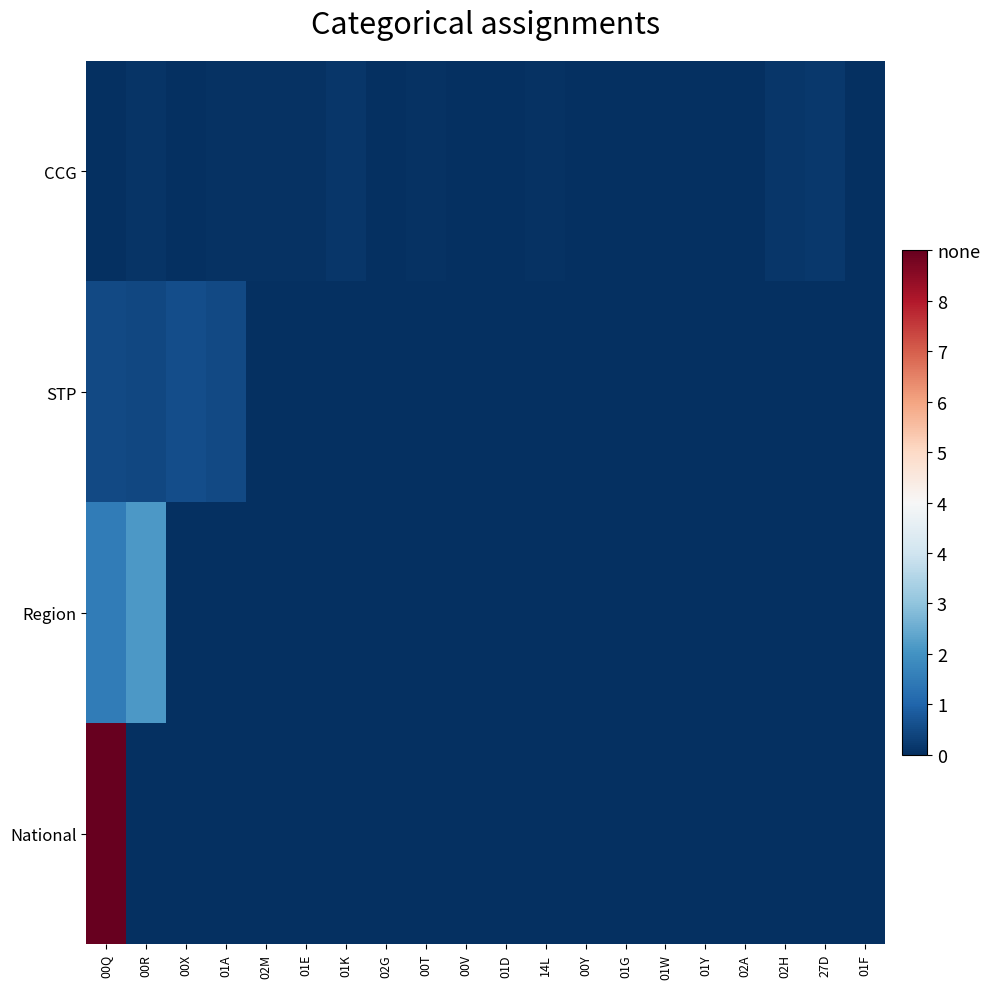

What is the spread (max minus min) of values at 01D?

126